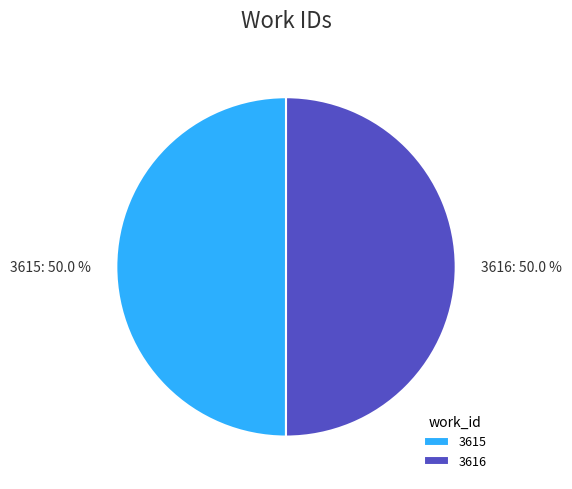

Combined, what portion of the pie is 3616 and 3615?

100.0%